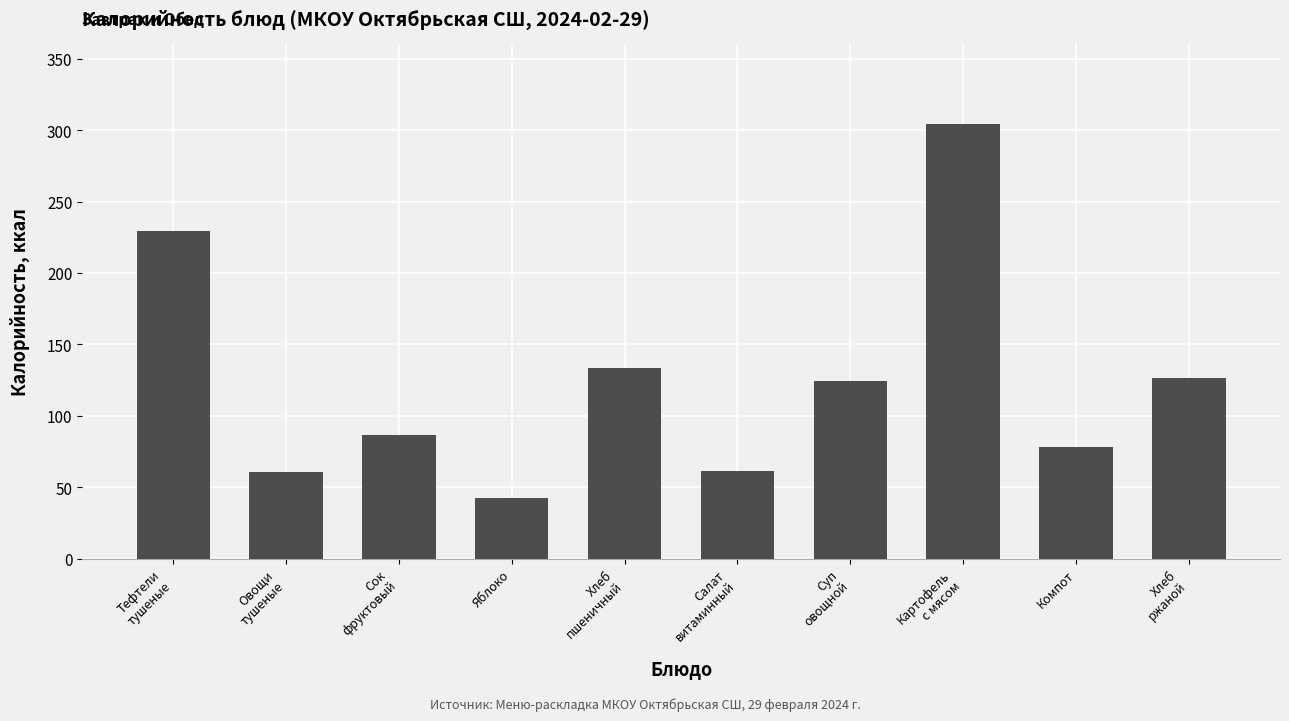

What is the label of the 9th bar from the left?

Компот